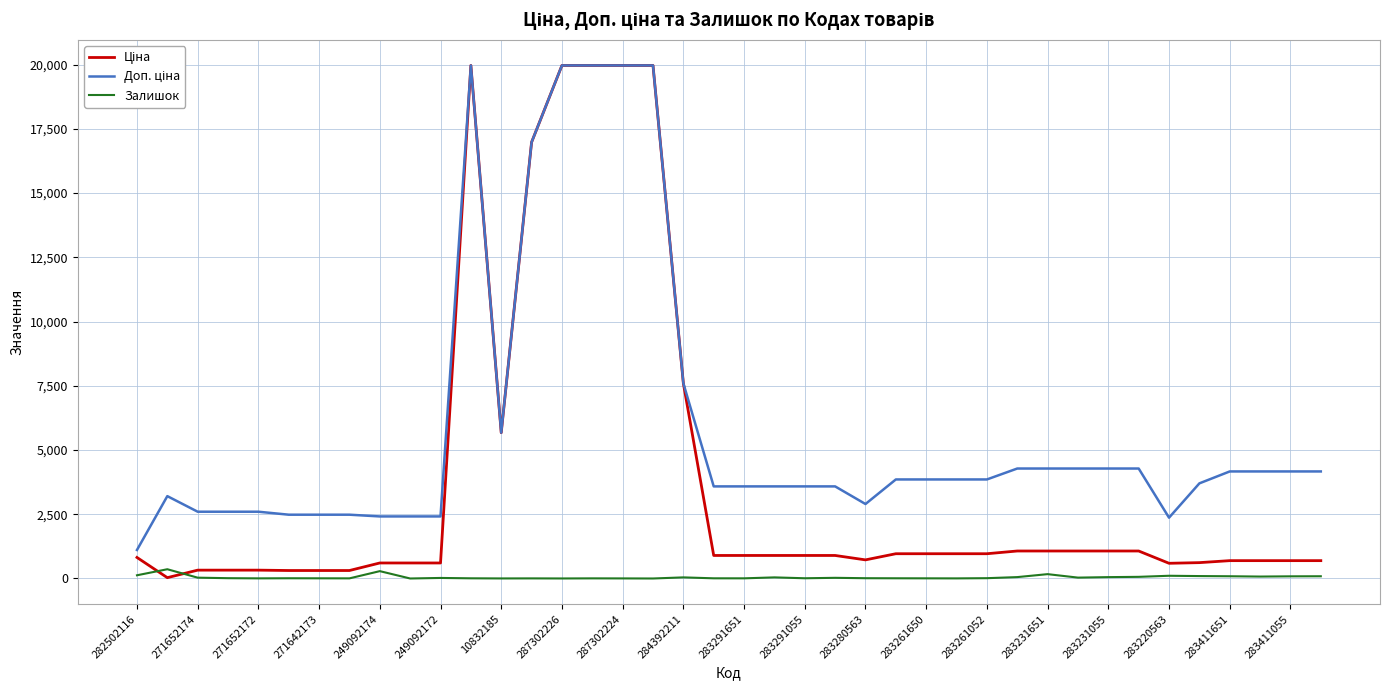

At how many categories does at least one series exceed 7663?

6